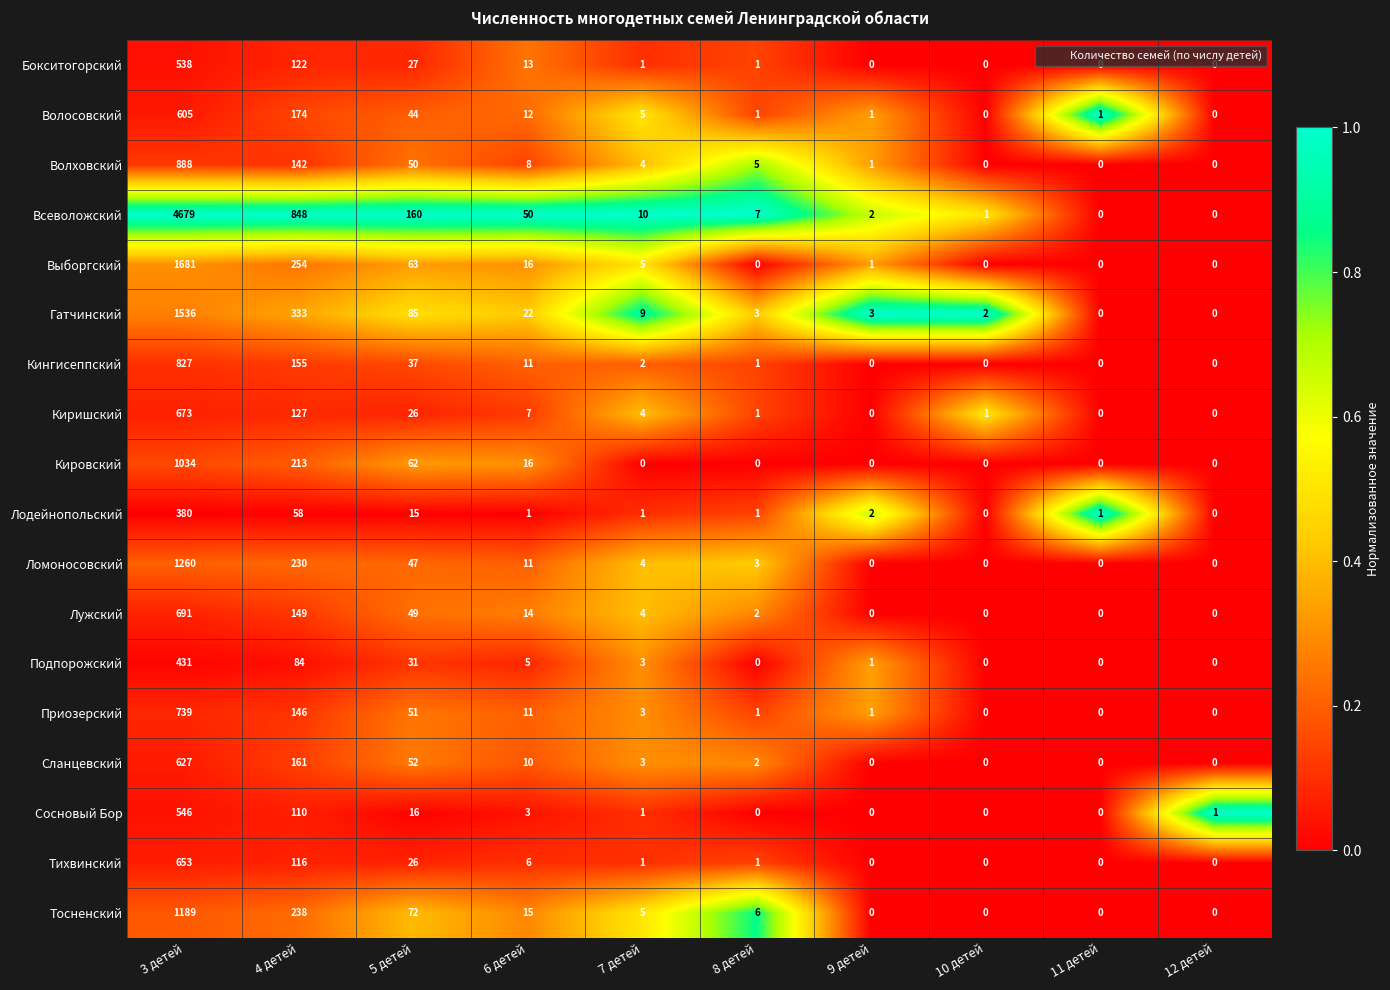

Rank the series by their maximum value, from highest to lowest.

Всеволожский, Выборгский, Гатчинский, Ломоносовский, Тосненский, Кировский, Волховский, Кингисеппский, Приозерский, Лужский, Киришский, Тихвинский, Сланцевский, Волосовский, Сосновый Бор, Бокситогорский, Подпорожский, Лодейнопольский